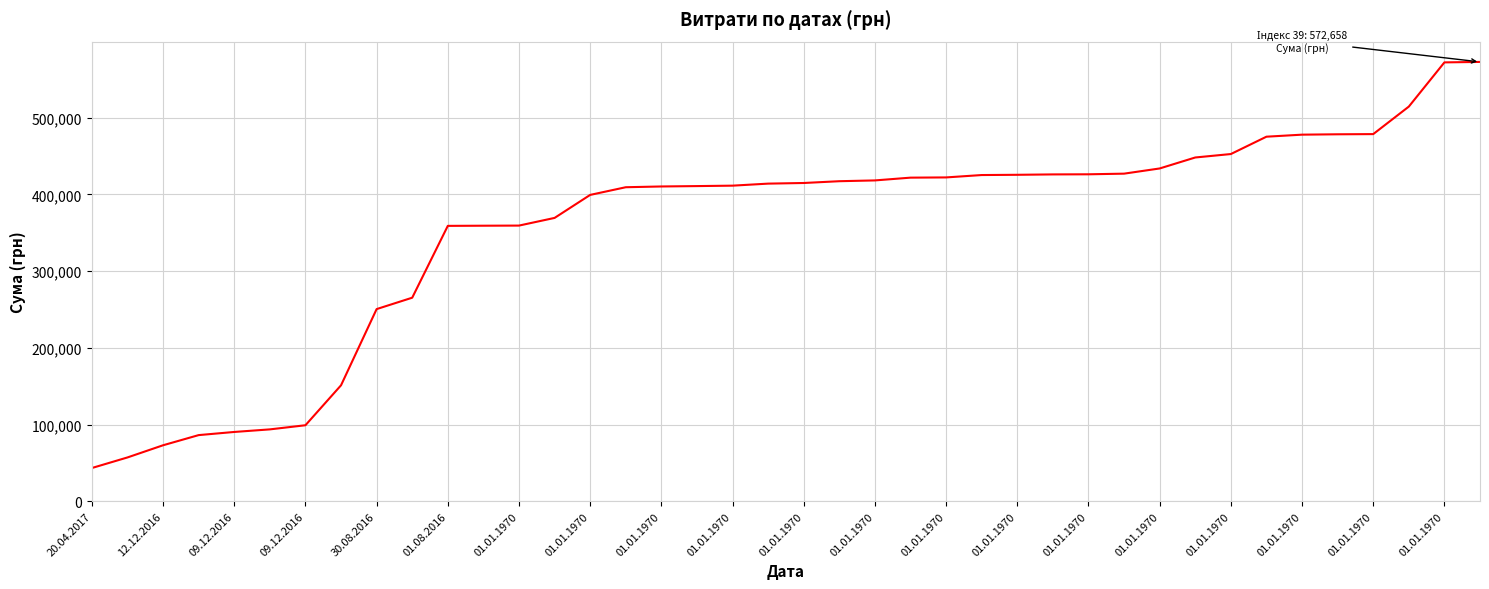

What is the minimum value shown in the chart?

43293.0